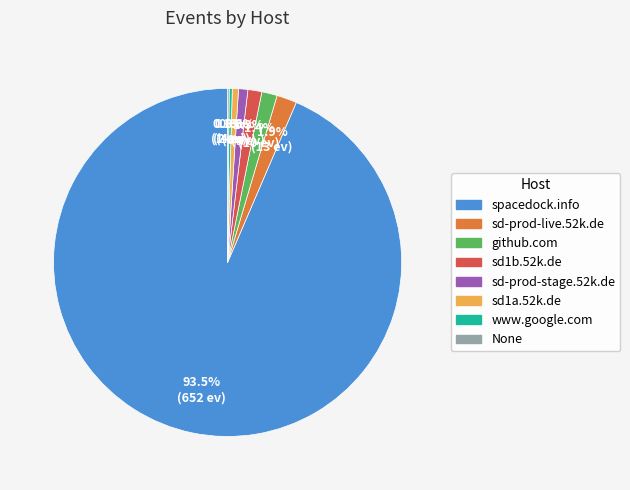

Is it true that sd-prod-live.52k.de is 2% of the pie?

True